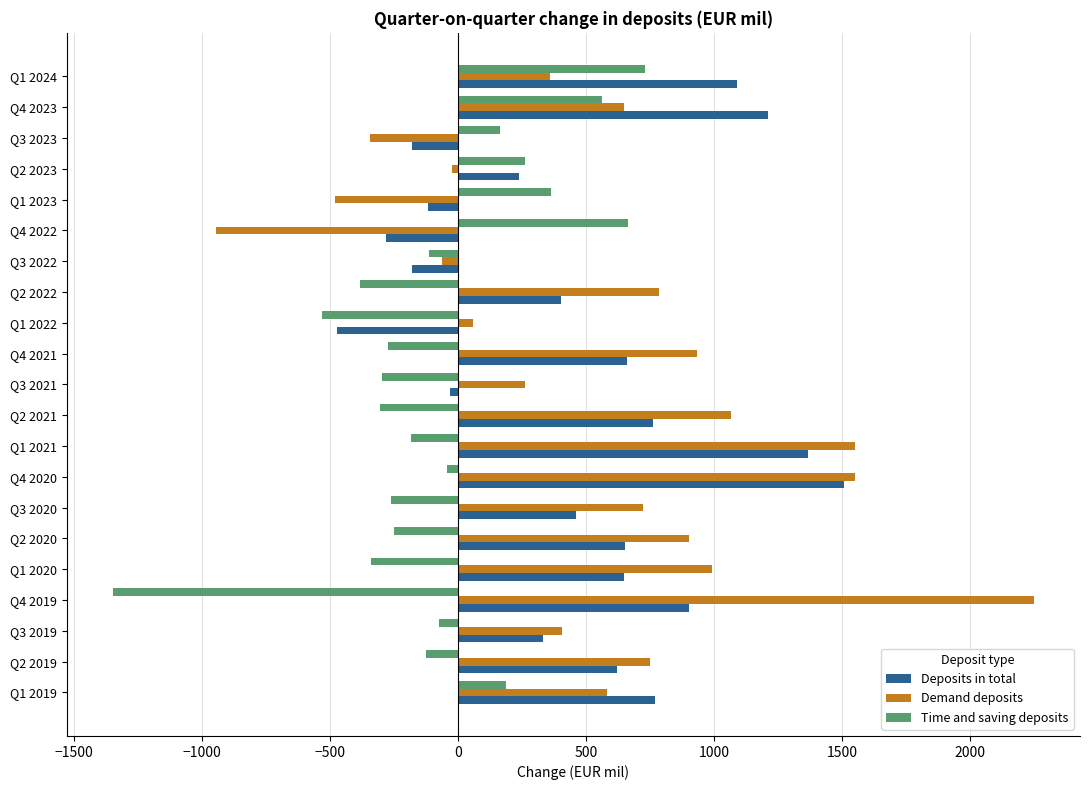

Is the value of Deposits in total at Q4 2020 greater than the value of Demand deposits at Q1 2024?

Yes